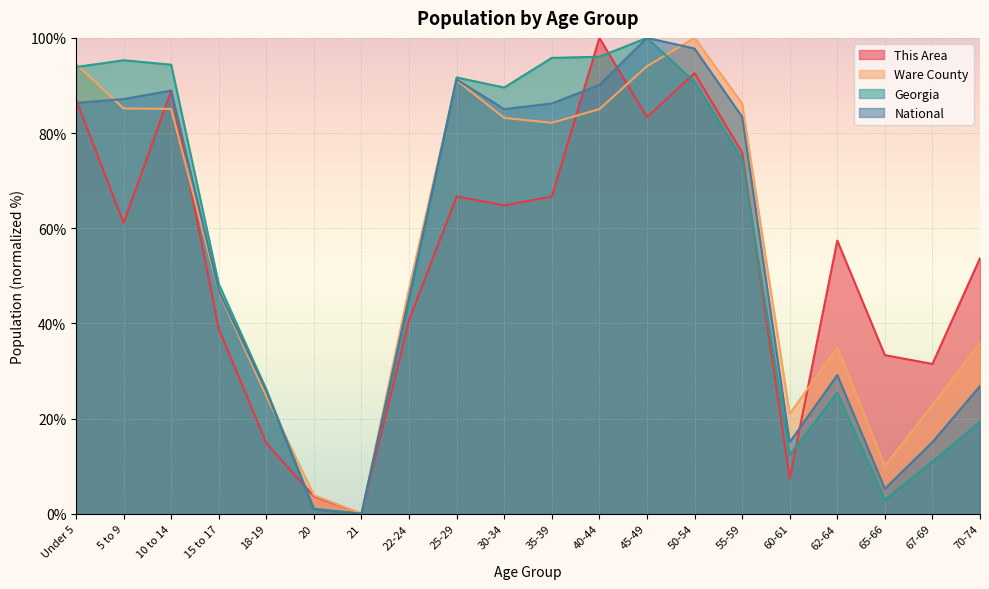

True or false: Ware County has a value of 141.9 at 25-29.

False